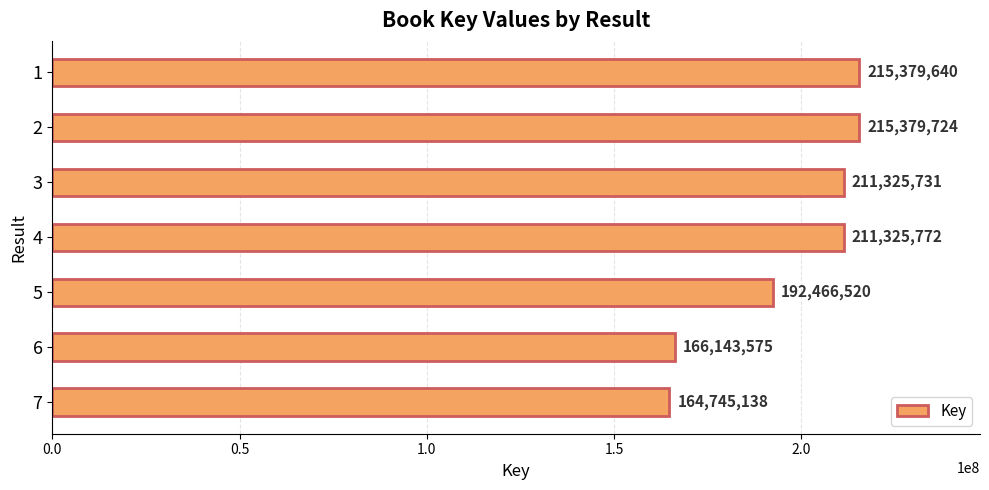

What is the difference between the maximum and second lowest values?

49236149